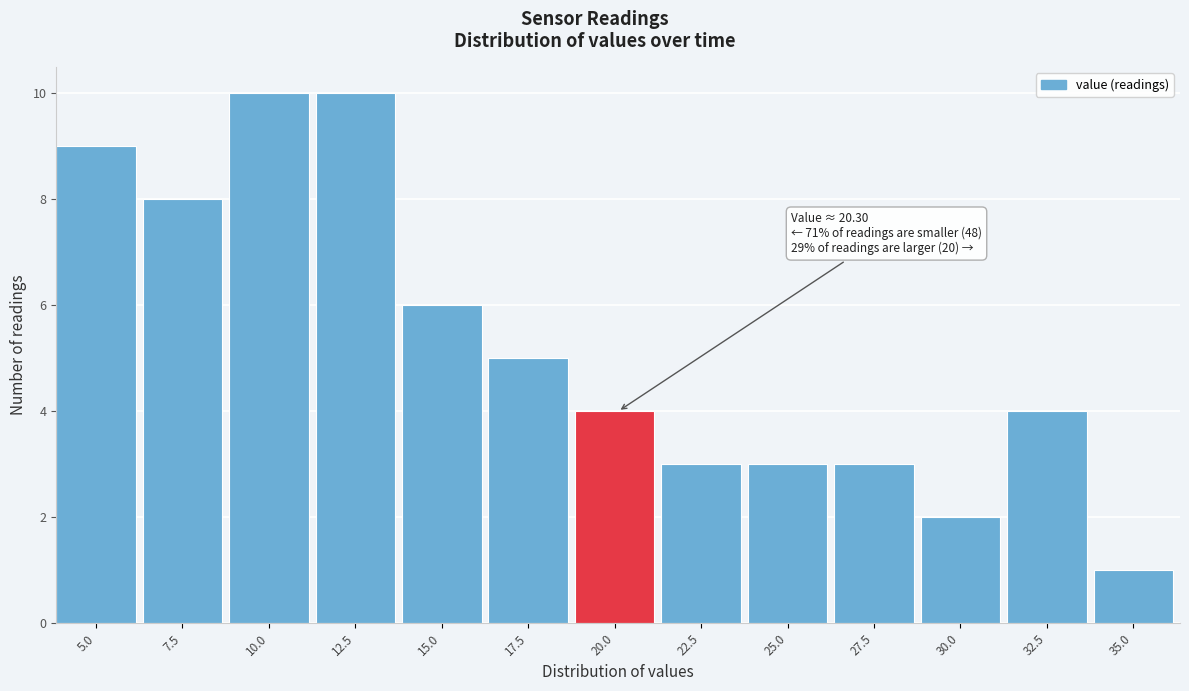

Reading right to left, transcribe all the data shown in this chart.

1	4	2	3	3	3	4	5	6	10	10	8	9